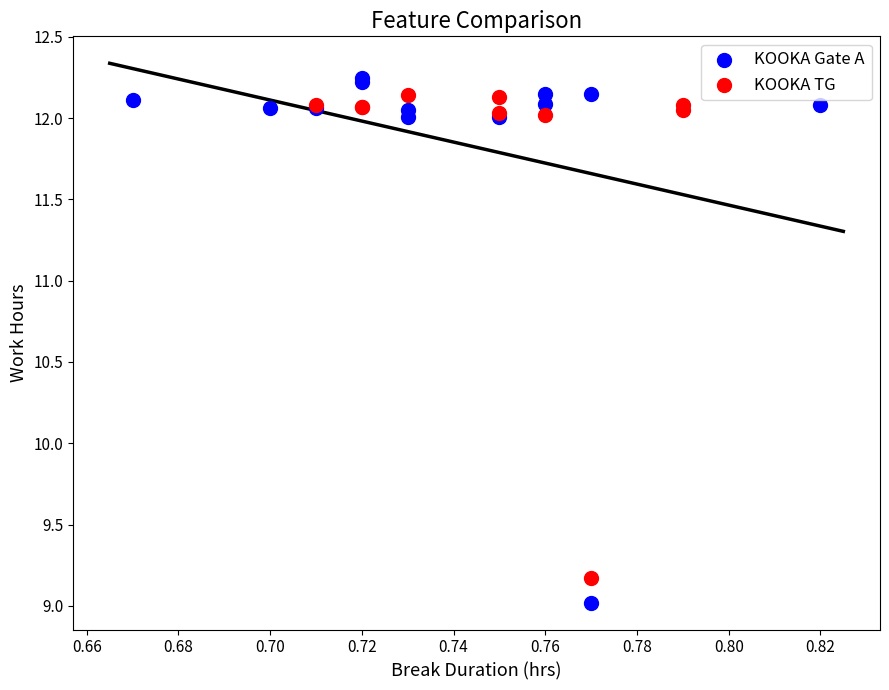

Which series contains the highest Y value?

KOOKA Gate A